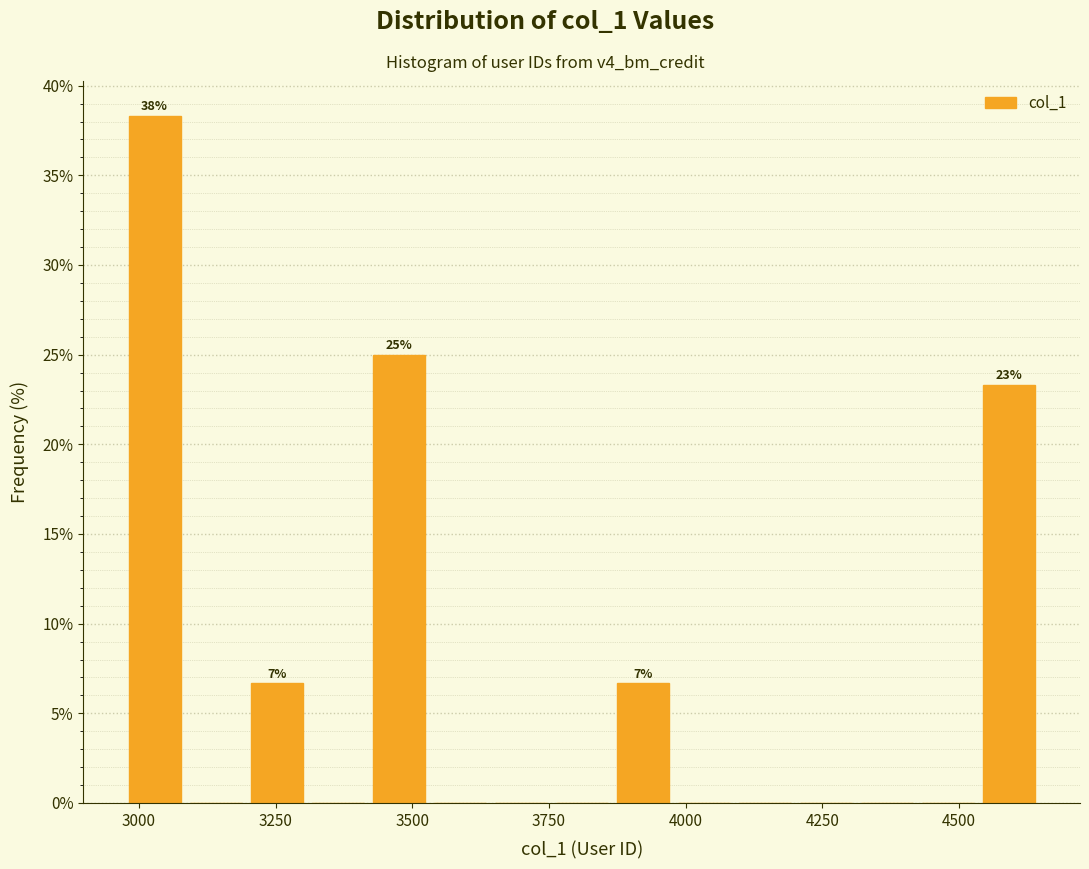

Around what value on the x-axis is the tallest bar? Give the approximate position of its centre, as read against the axis.

3050